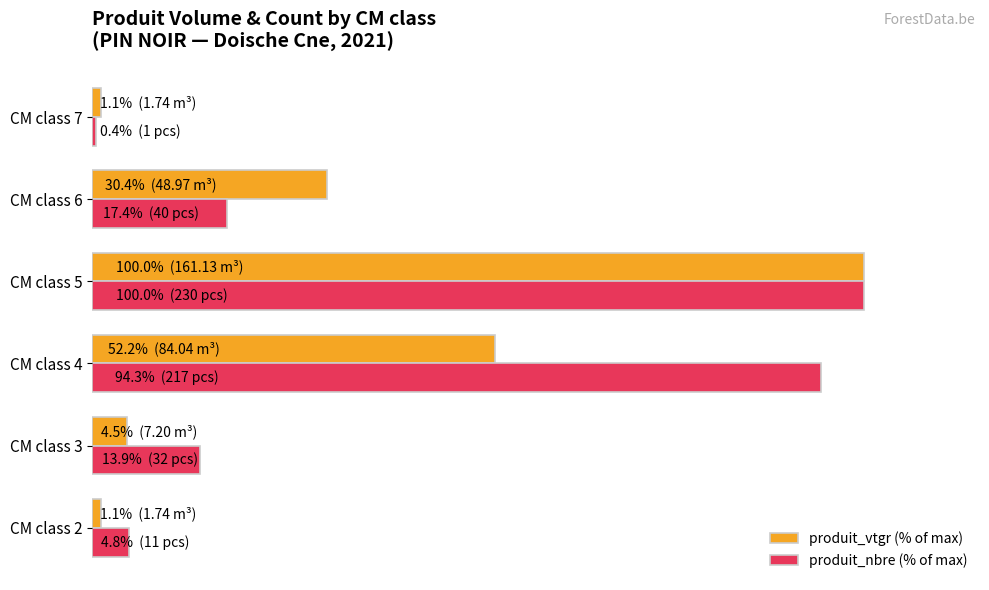

What is the sum of all produit_vtgr (% of max) values?

189.2